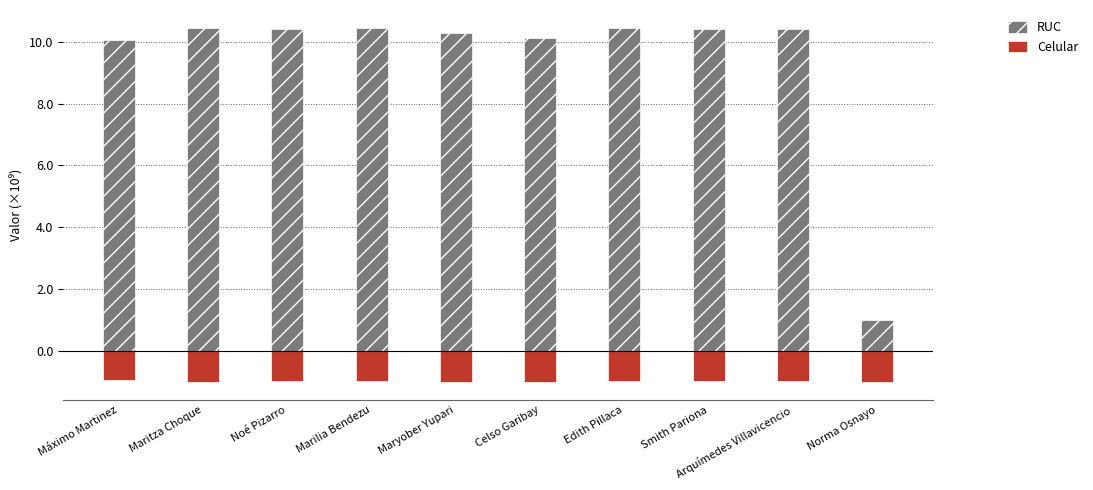

At which category does the chart reach its minimum across all series?

Maryober Yupari